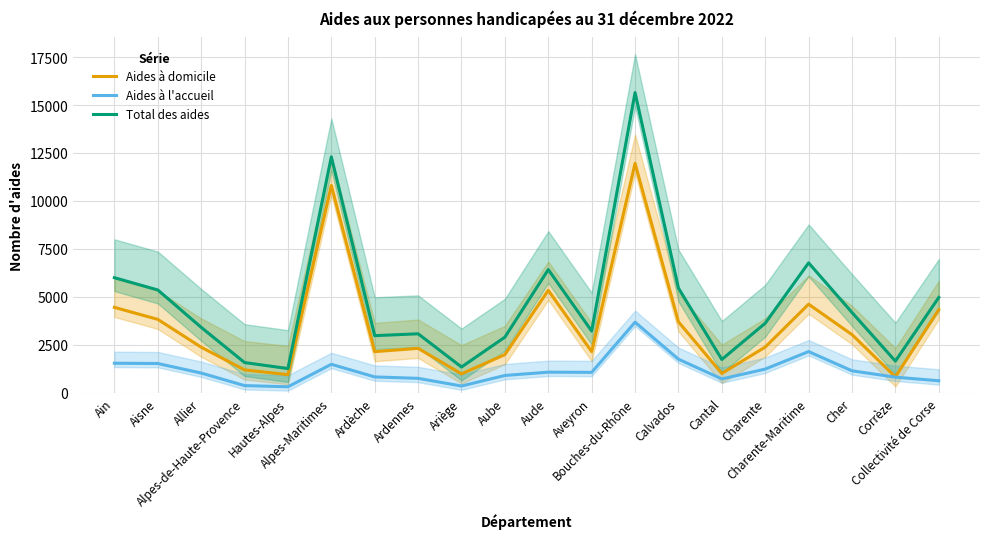

What is the total value across all series at Calvados?

10924